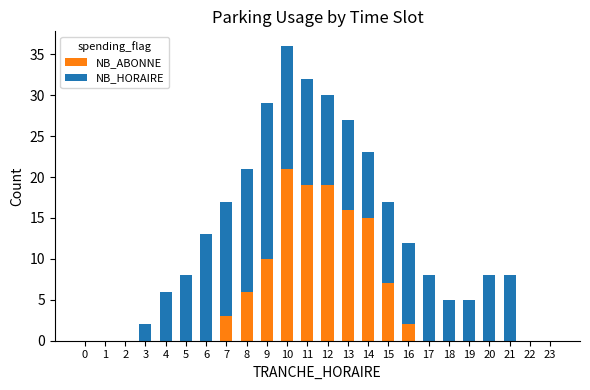

True or false: NB_ABONNE has a value of 0 at 17.

True